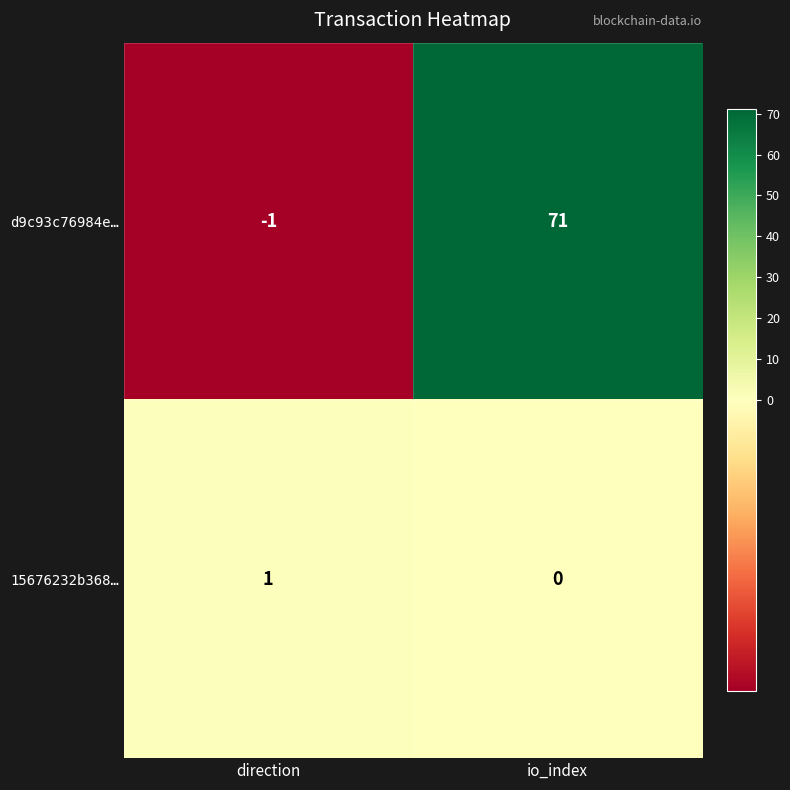

How many series are shown in this chart?

2